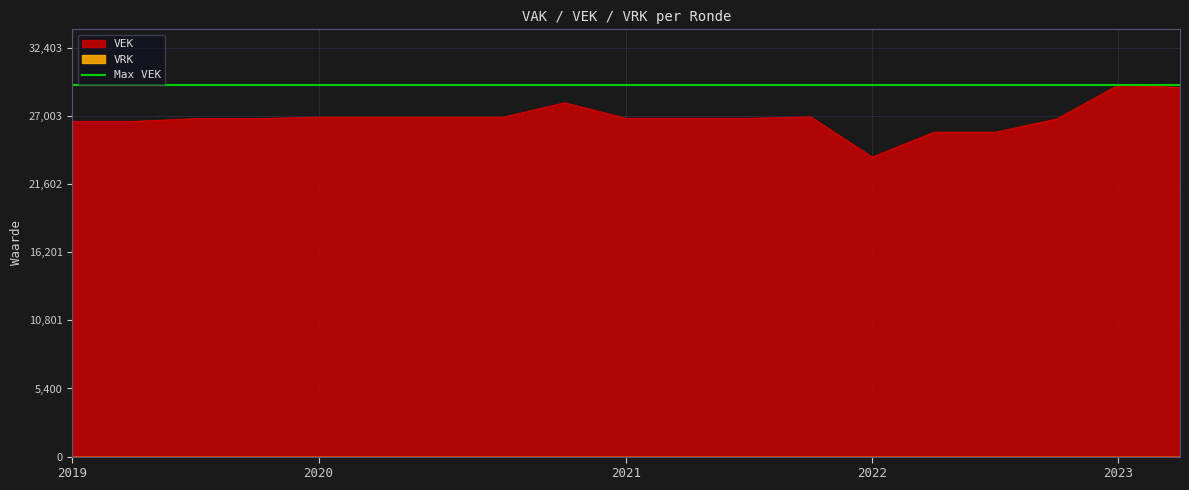

What is the minimum value for VEK?

23744